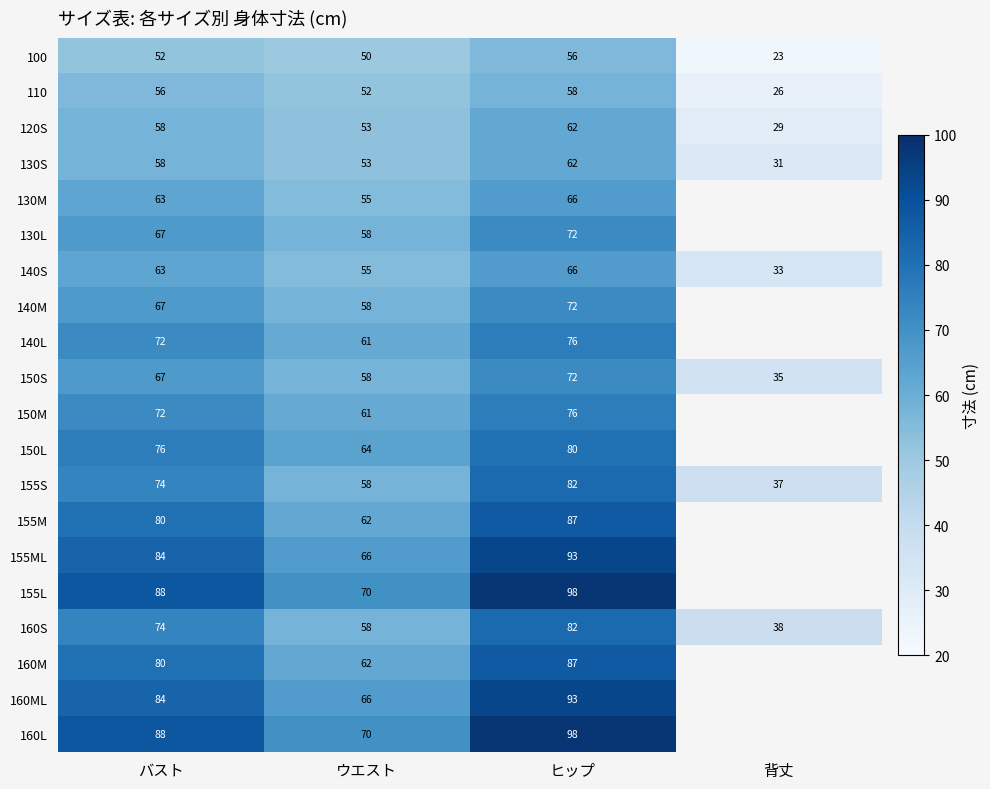

At how many categories does at least one series exceed 97?

1